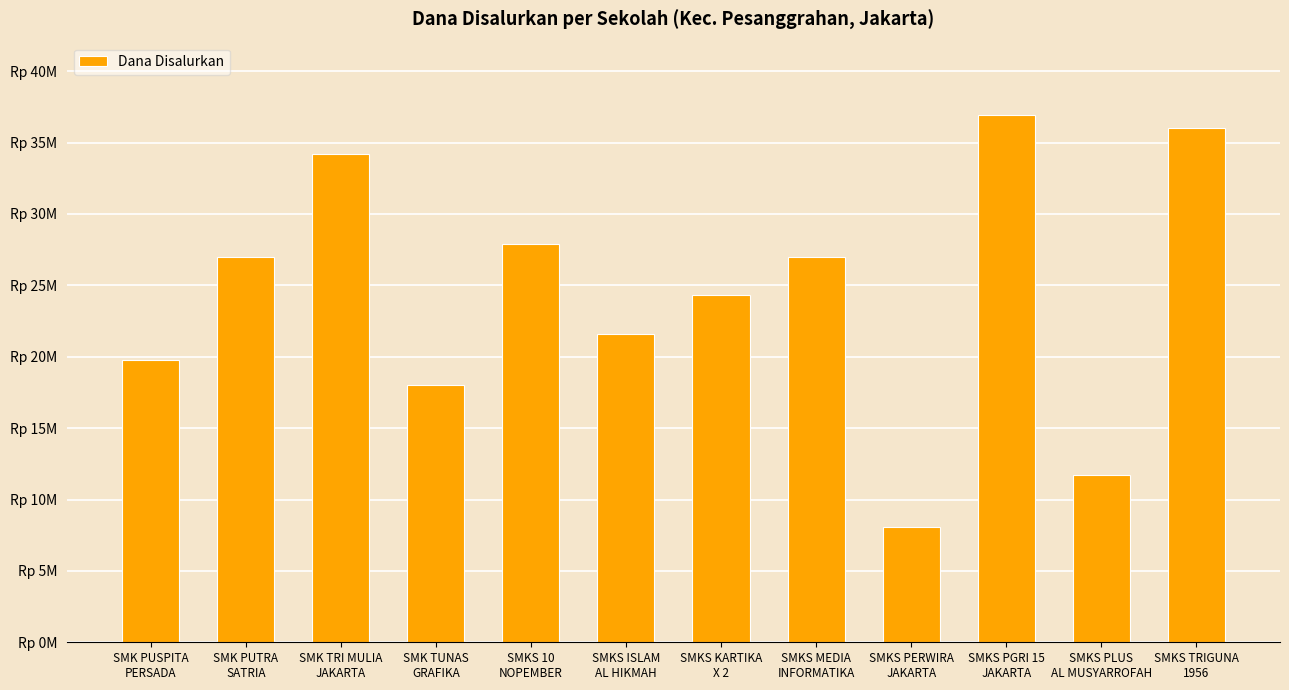

What is the label of the 11th bar from the right?

SMK PUTRA
SATRIA